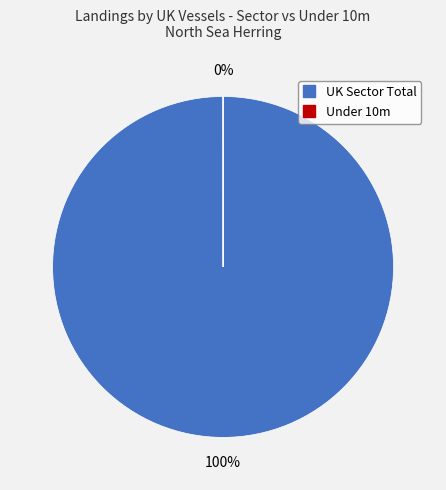

Which category has the biggest portion of the pie?

UK Sector Total